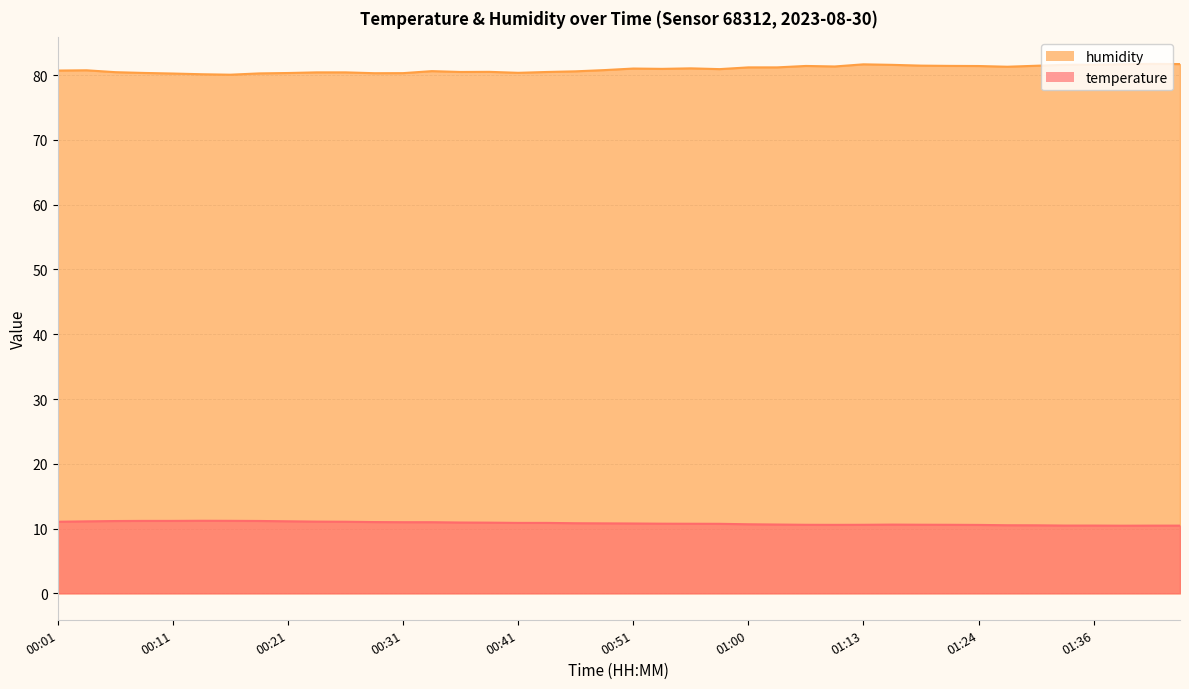

Which series has the largest total across all categories?

humidity